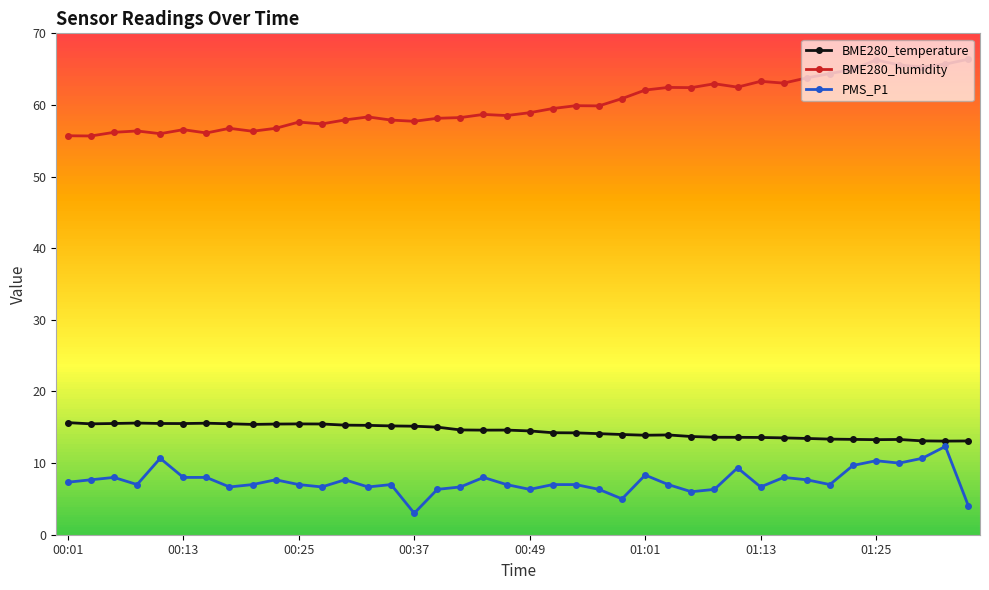

What is the value of the PMS_P1 point at the 1st from the left?

7.3